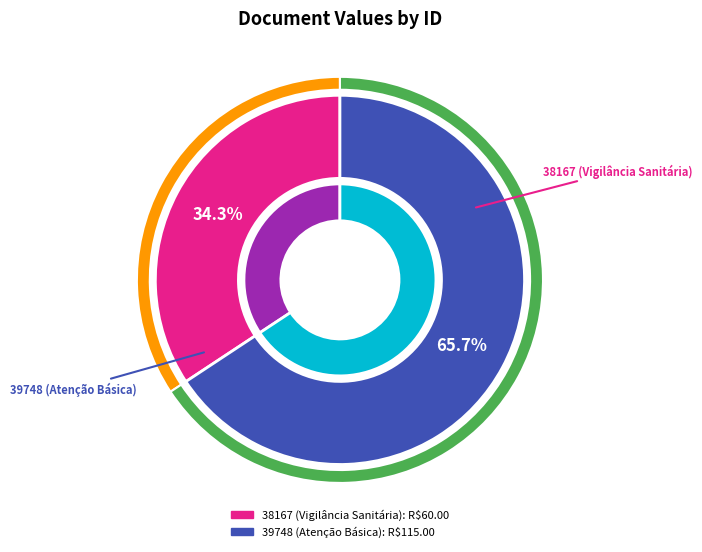

What is the ratio of the value at 39748 to the value at 38167?

1.9